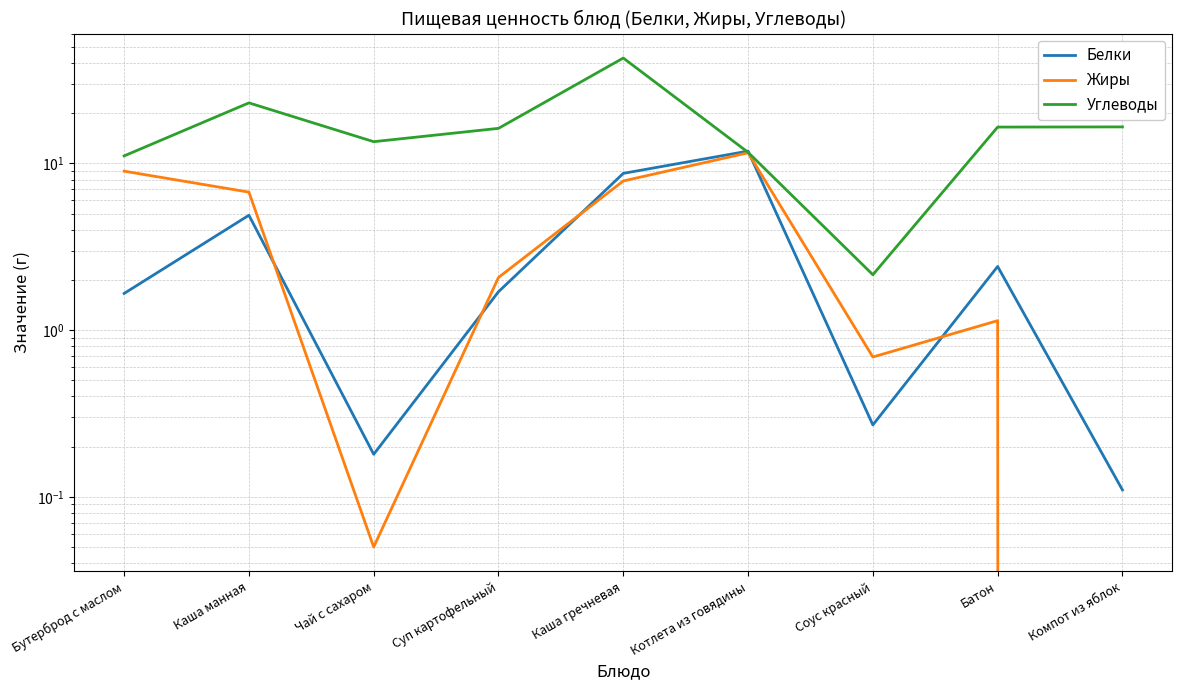

The Белки series shows 1.7 at Бутерброд с маслом. True or false?

True